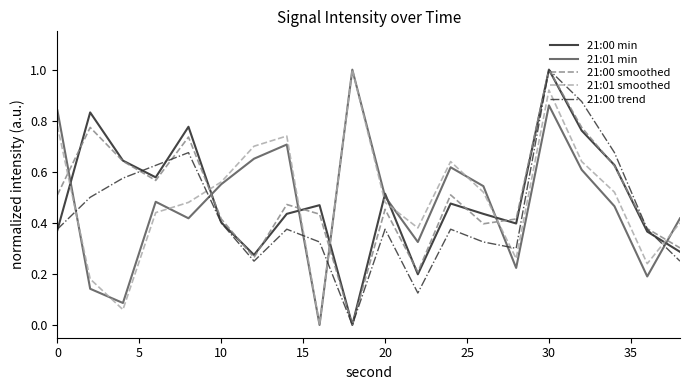

How many interior local peaks does the 21:00 min series have?

6